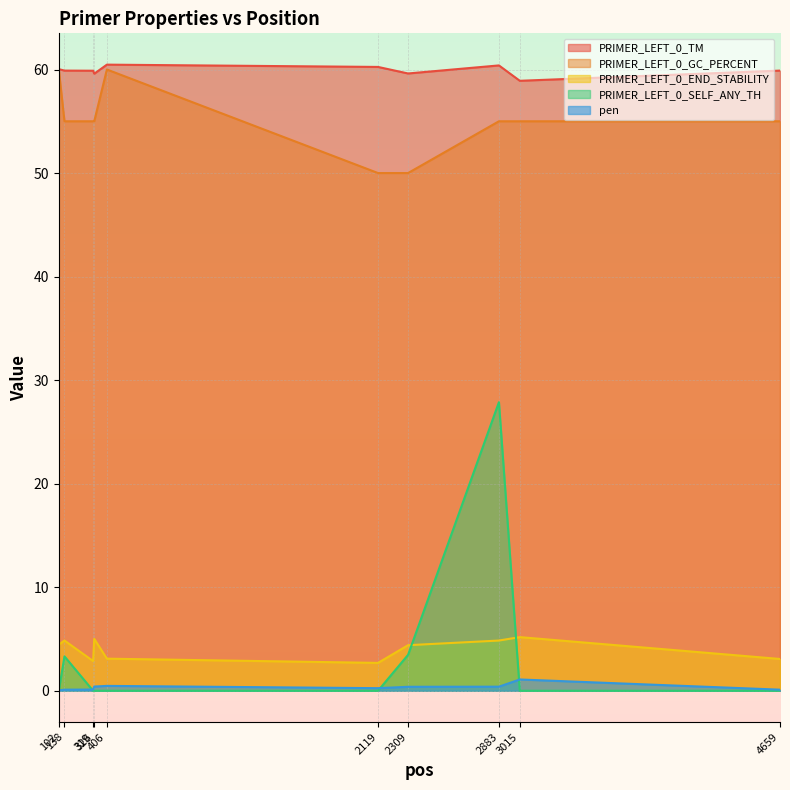

At which label does PRIMER_LEFT_0_TM first exceed 59?

102